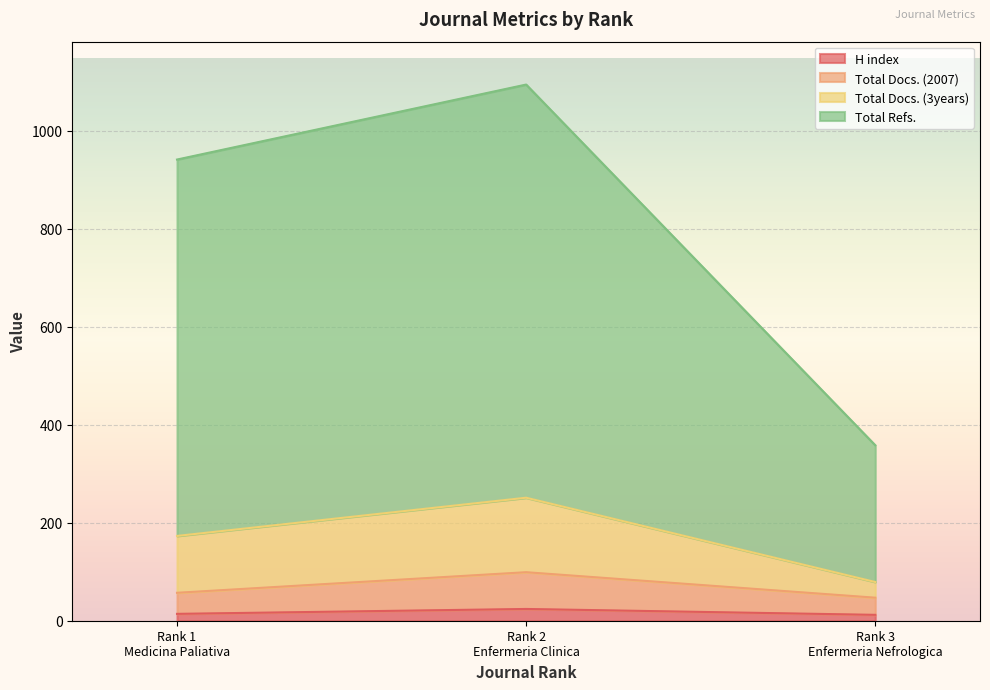

What is the difference between the highest and lowest values at Rank 1
Medicina Paliativa?

927